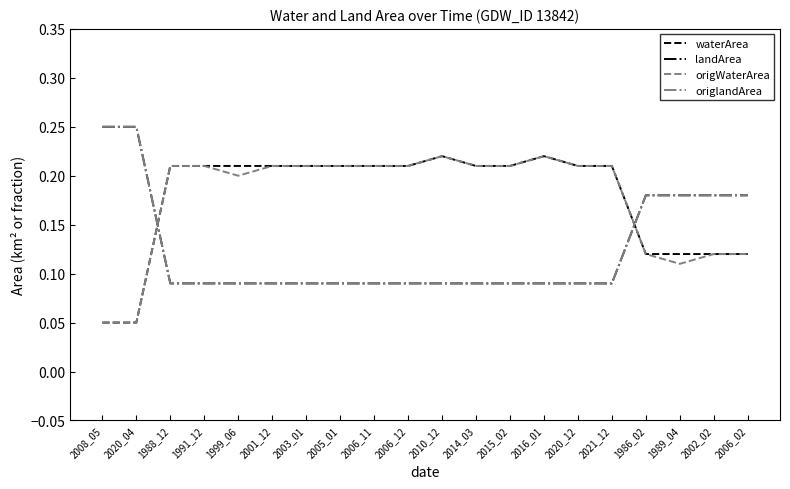

Reading right to left, extract all data points from this chart.

waterArea: 0.1	0.1	0.1	0.1	0.2	0.2	0.2	0.2	0.2	0.2	0.2	0.2	0.2	0.2	0.2	0.2	0.2	0.2	0.1	0.1
landArea: 0.2	0.2	0.2	0.2	0.1	0.1	0.1	0.1	0.1	0.1	0.1	0.1	0.1	0.1	0.1	0.1	0.1	0.1	0.2	0.2
origWaterArea: 0.1	0.1	0.1	0.1	0.2	0.2	0.2	0.2	0.2	0.2	0.2	0.2	0.2	0.2	0.2	0.2	0.2	0.2	0.1	0.1
origlandArea: 0.2	0.2	0.2	0.2	0.1	0.1	0.1	0.1	0.1	0.1	0.1	0.1	0.1	0.1	0.1	0.1	0.1	0.1	0.2	0.2